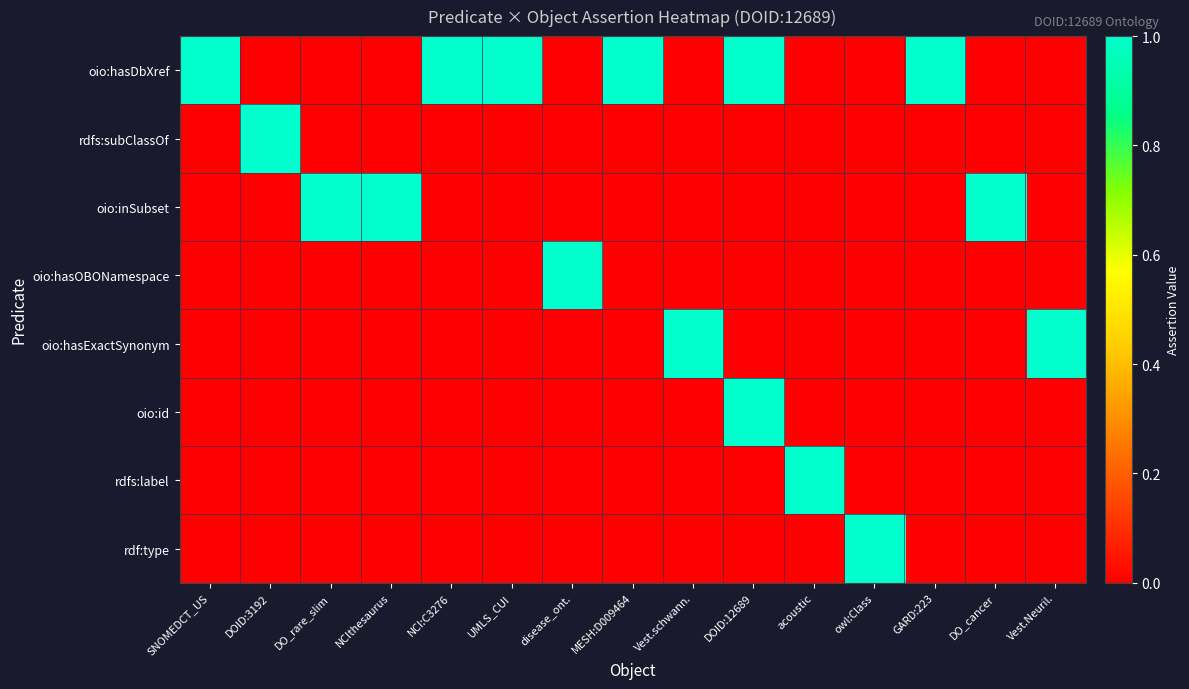

List the series in order of their peak value, lowest first.

oio:hasDbXref, rdfs:subClassOf, oio:inSubset, oio:hasOBONamespace, oio:hasExactSynonym, oio:id, rdfs:label, rdf:type